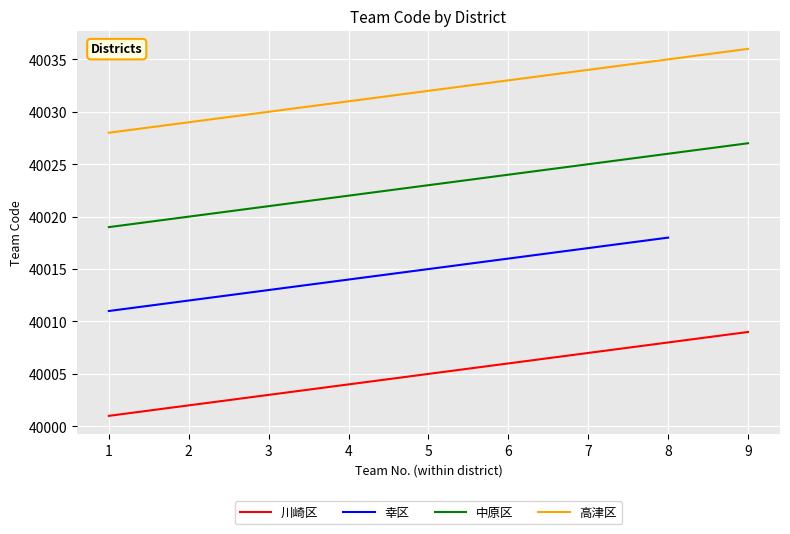

What are all the series names shown in the legend?

川崎区, 幸区, 中原区, 高津区